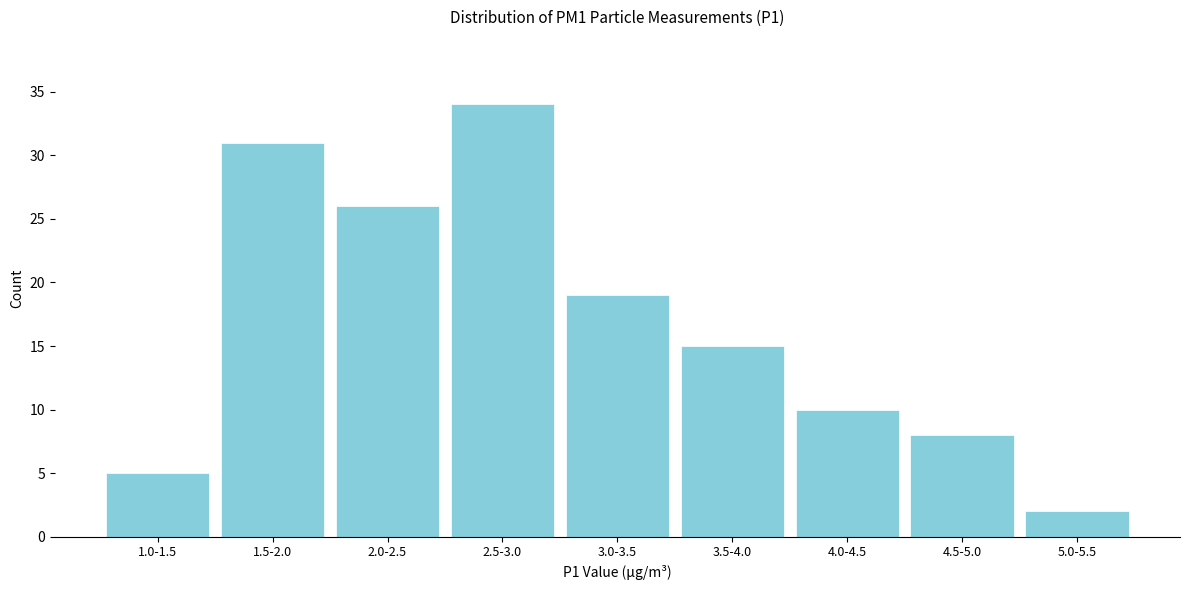

Reading left to right, transcribe all the data shown in this chart.

1.0-1.5=5	1.5-2.0=31	2.0-2.5=26	2.5-3.0=34	3.0-3.5=19	3.5-4.0=15	4.0-4.5=10	4.5-5.0=8	5.0-5.5=2